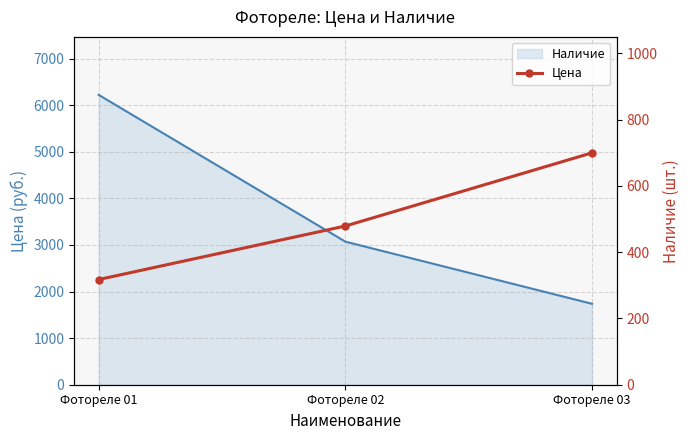

What is the value of the 2nd point from the left?

479.1